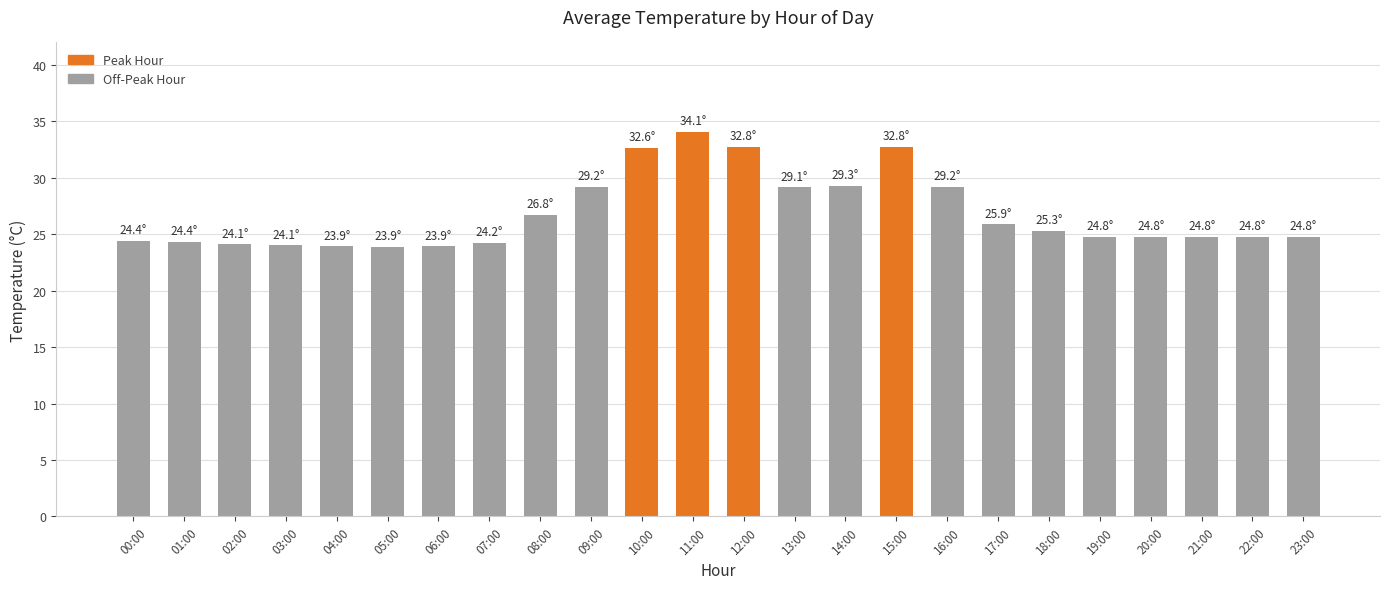

What is the average value?

26.8